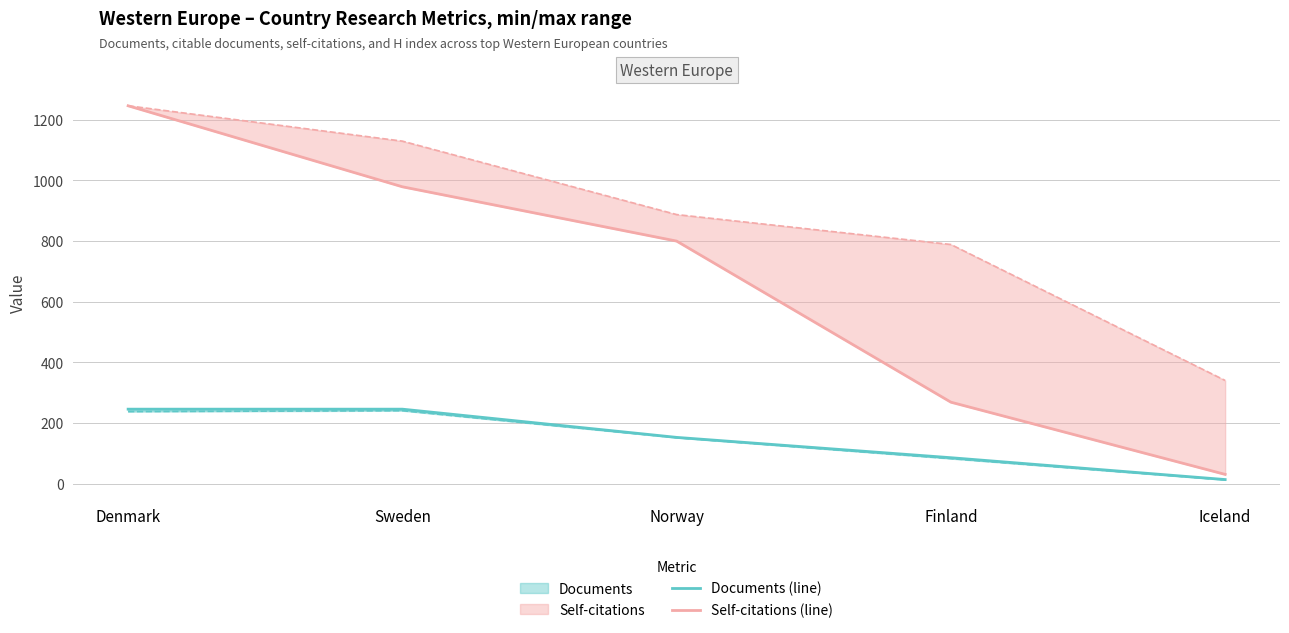

True or false: Self-citations (line) has a value of 681 at Denmark.

False